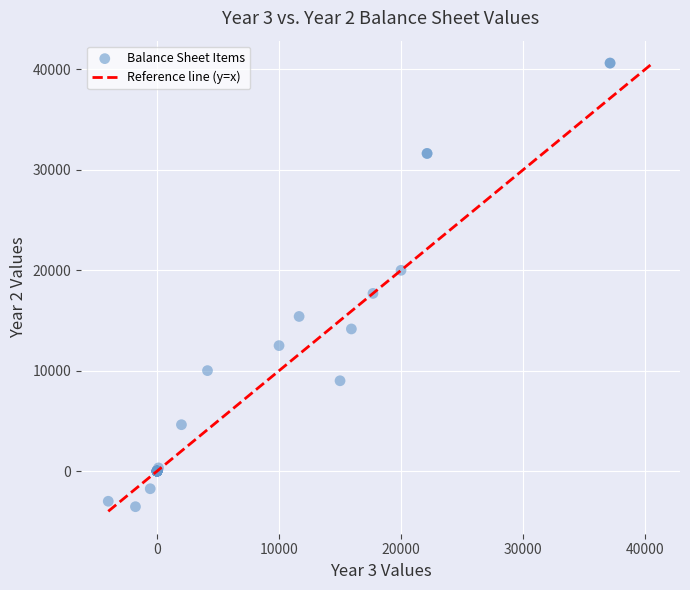

What Y value in the scatter plot is closest to 18548?

17700